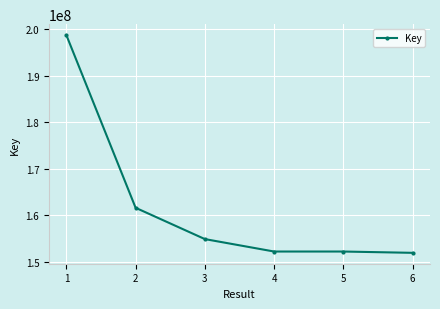

What is the greatest value displayed?

198765344